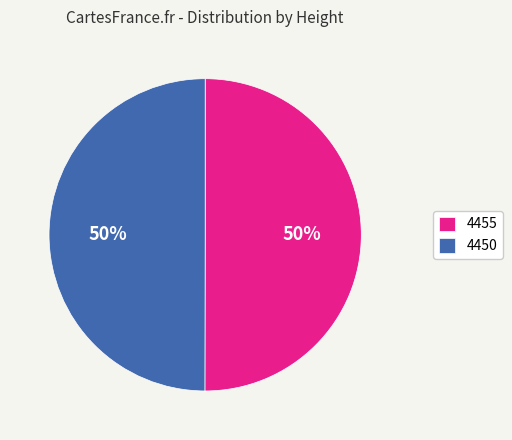

What percentage is the 4450 slice, to the nearest percent?

50%